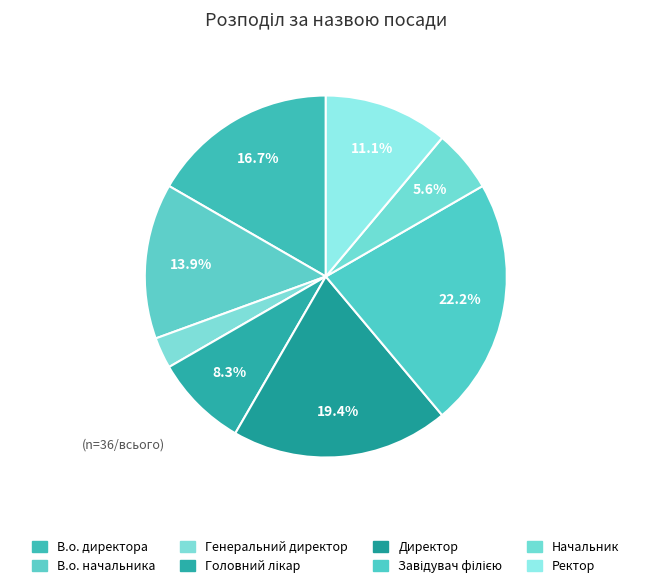

To the nearest percent, what portion does Завідувач філією represent?

22%